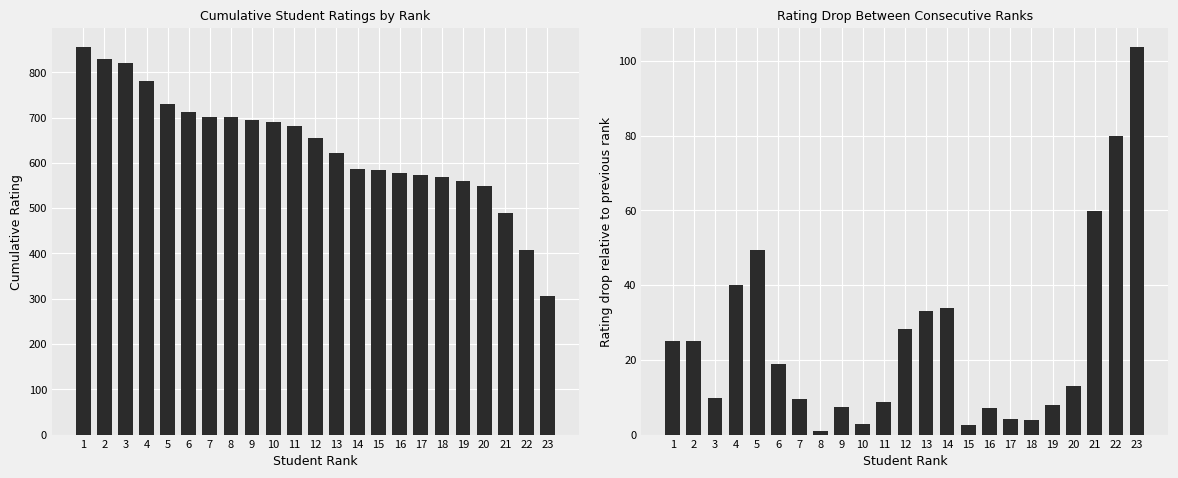

Is the value of Cumulative Rating at 20 greater than the value of Rating Drop at 2?

Yes